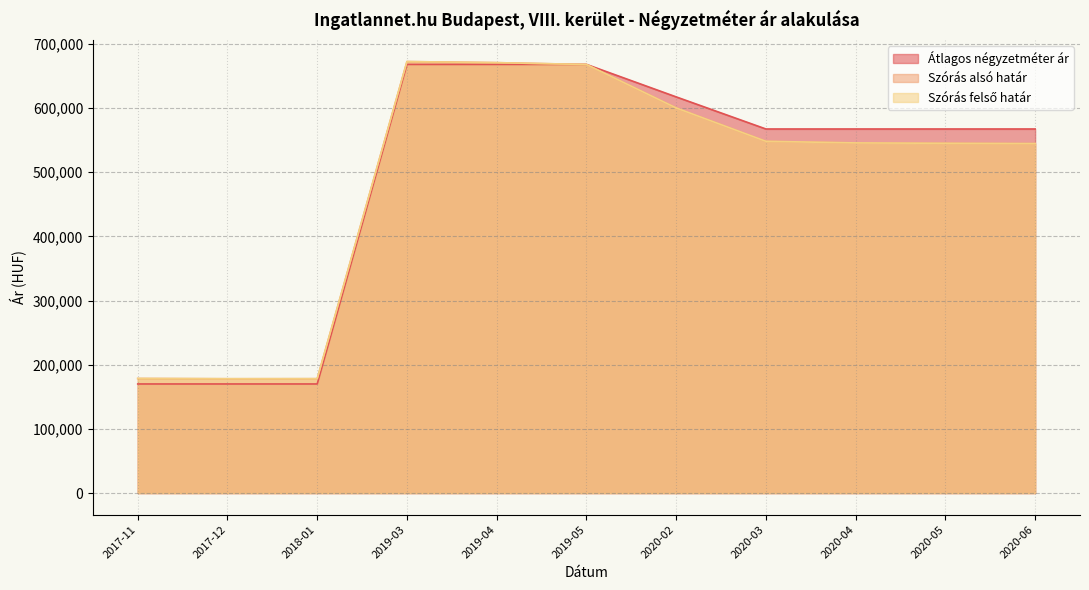

The Szórás alsó határ series shows 298242 at 2020-02. True or false?

False